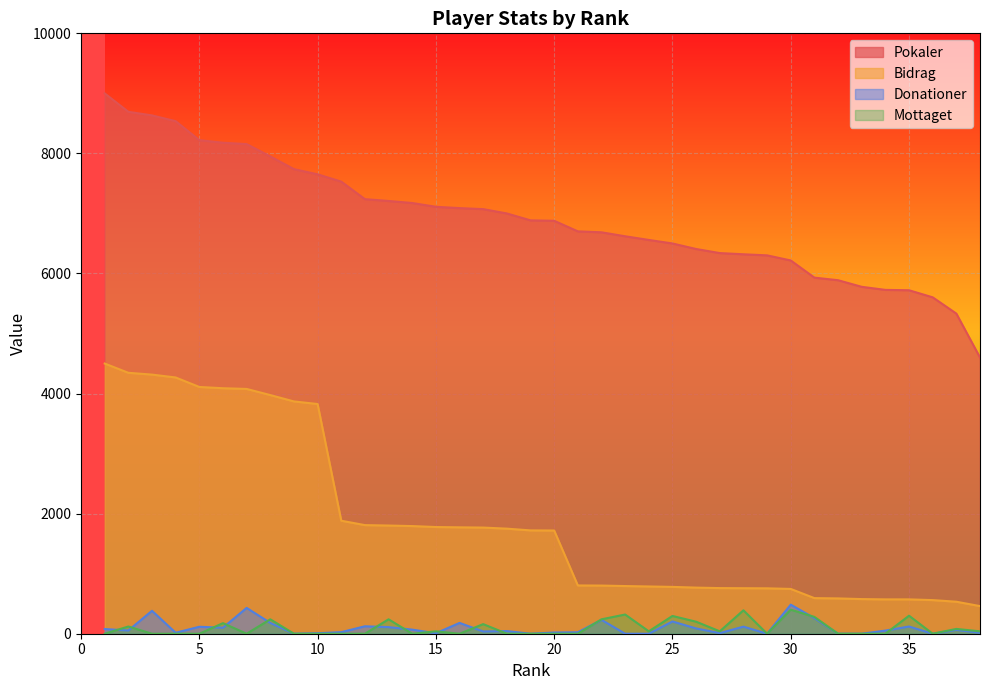

Between 9 and 22, which is larger?

9